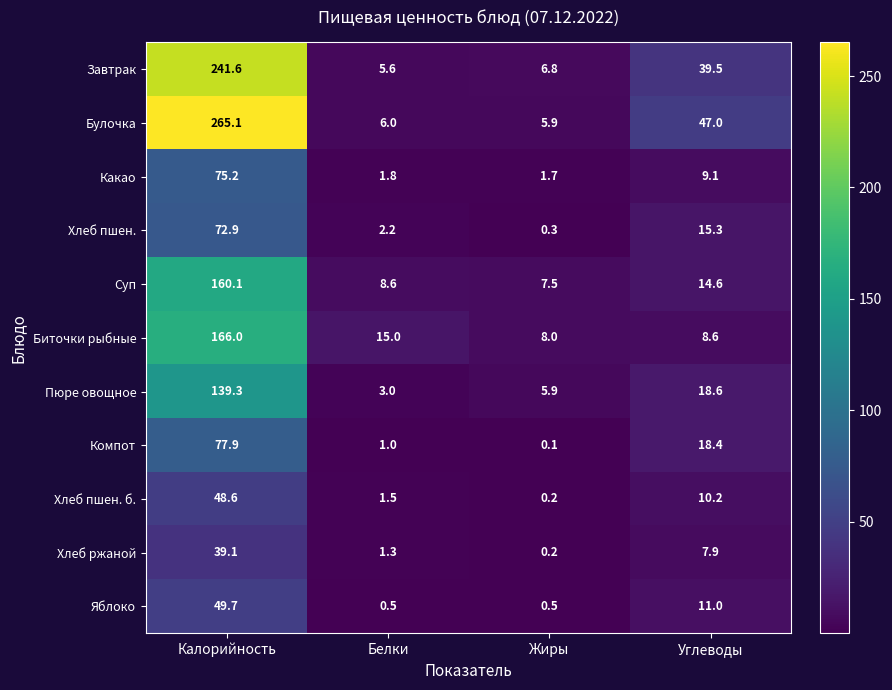

List the series in order of their peak value, highest first.

Булочка, Завтрак, Биточки рыбные, Суп, Пюре овощное, Компот, Какао, Хлеб пшен., Яблоко, Хлеб пшен. б., Хлеб ржаной